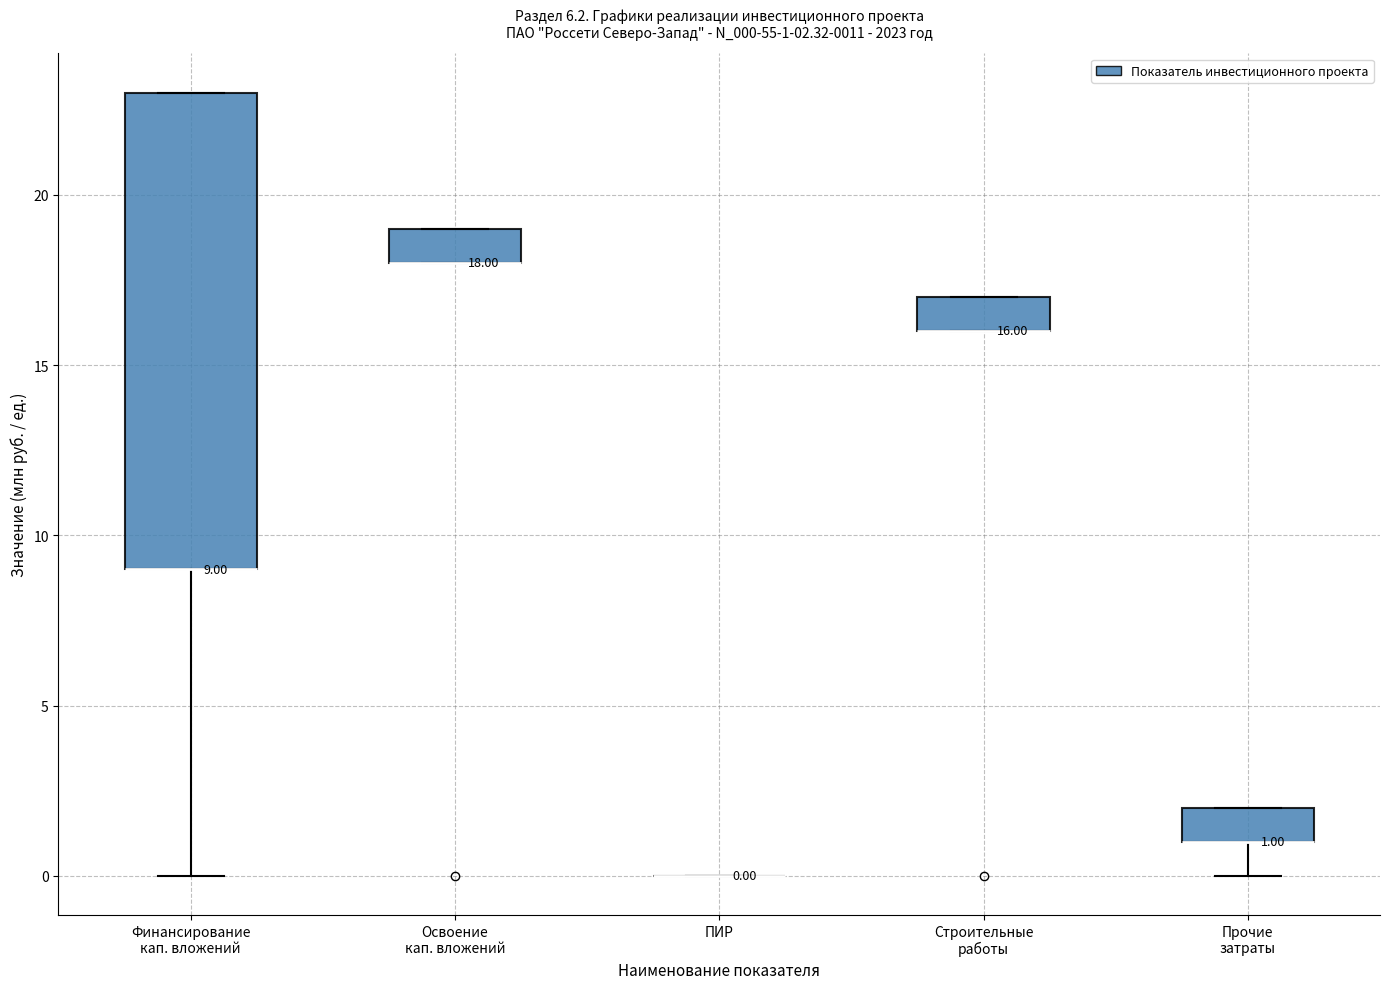

Which box is the tallest, from its lower edge to its upper edge?

Финансирование кап. вложений